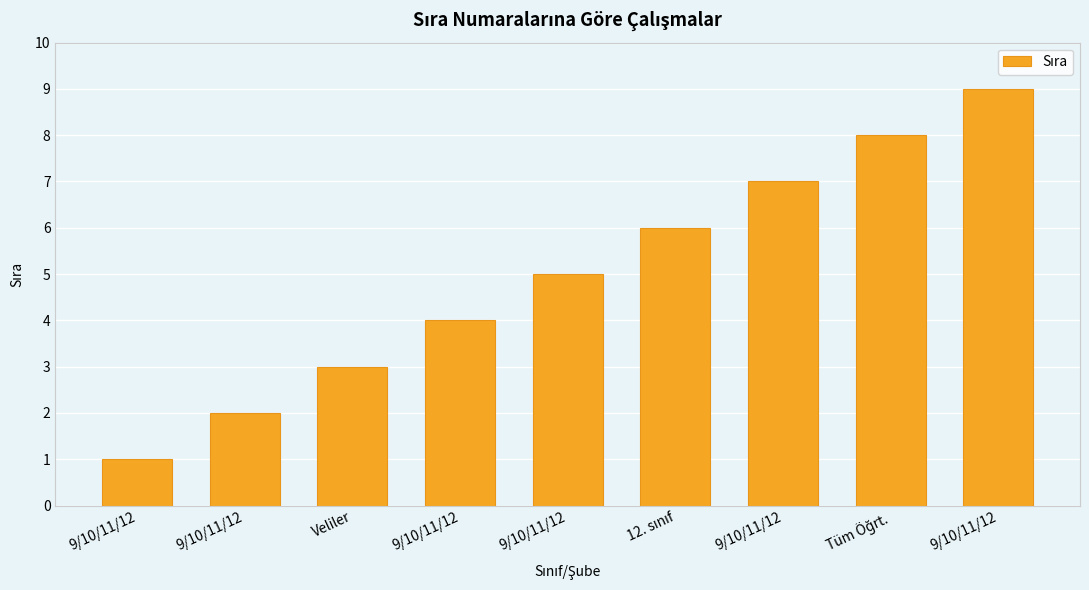

What is the average value?

5